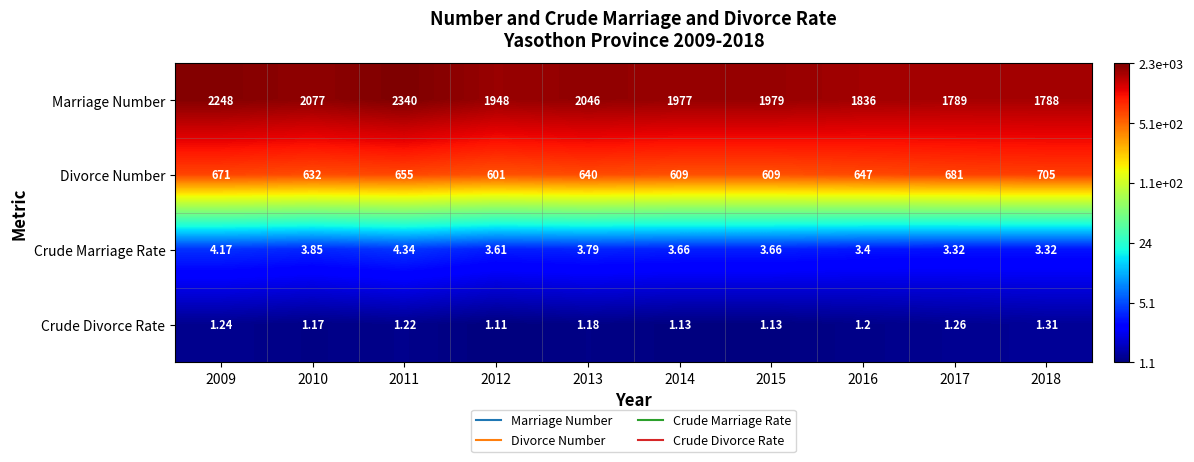

At which category is the sum across all series the highest?

2011